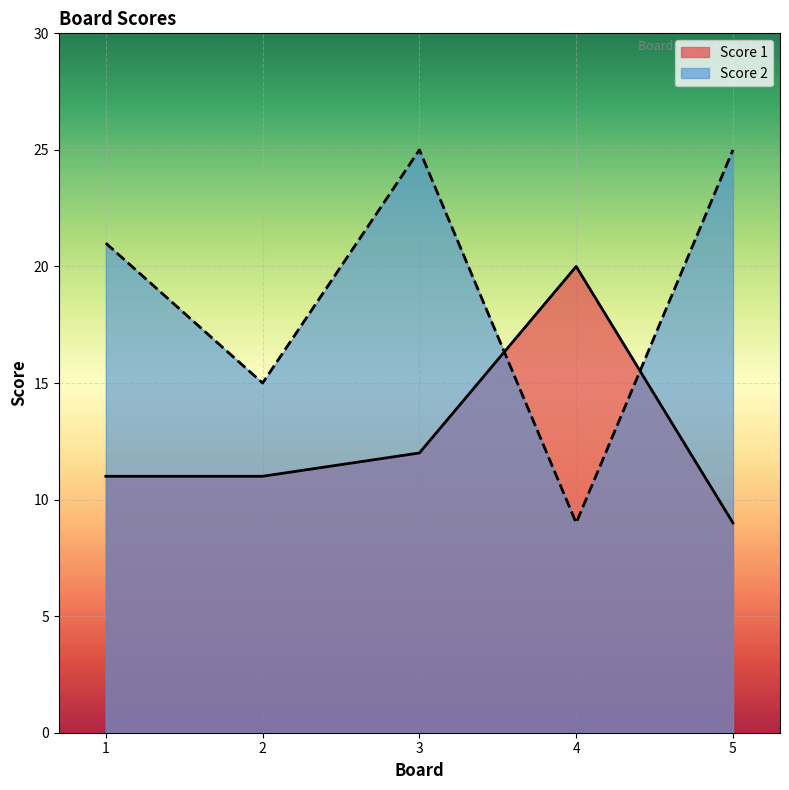

Which series has the widest spread of values?

Score 2